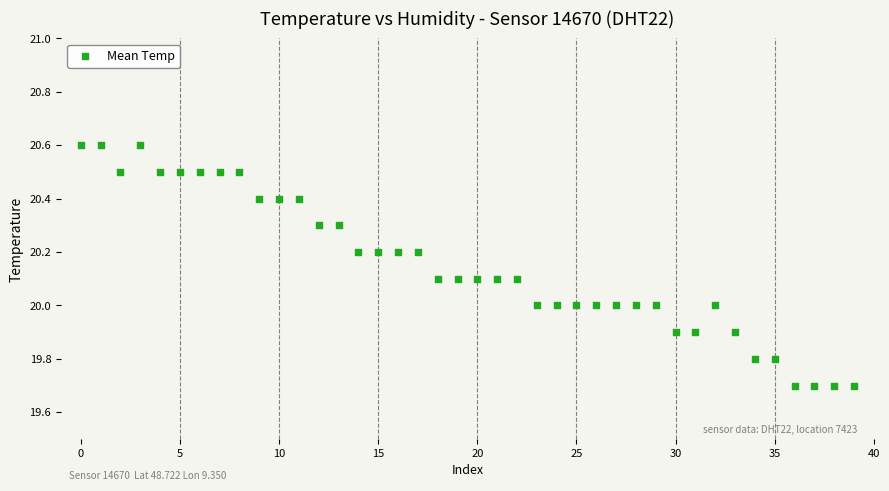

What is the range of Y values (max minus min)?

0.9